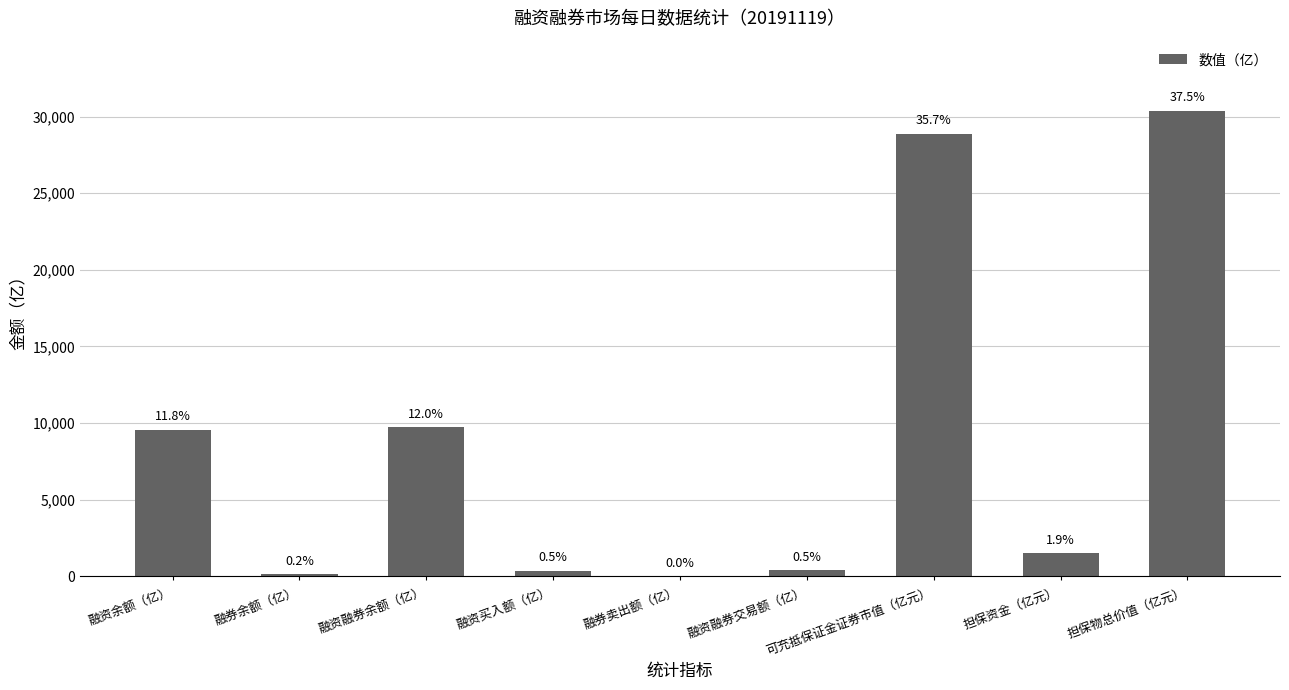

What is the sum of all values?

80997.1